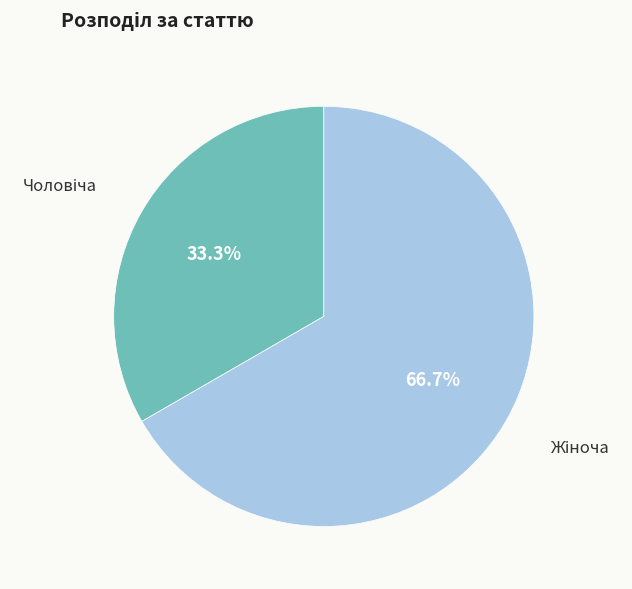

Is there a majority slice in this chart?

Yes